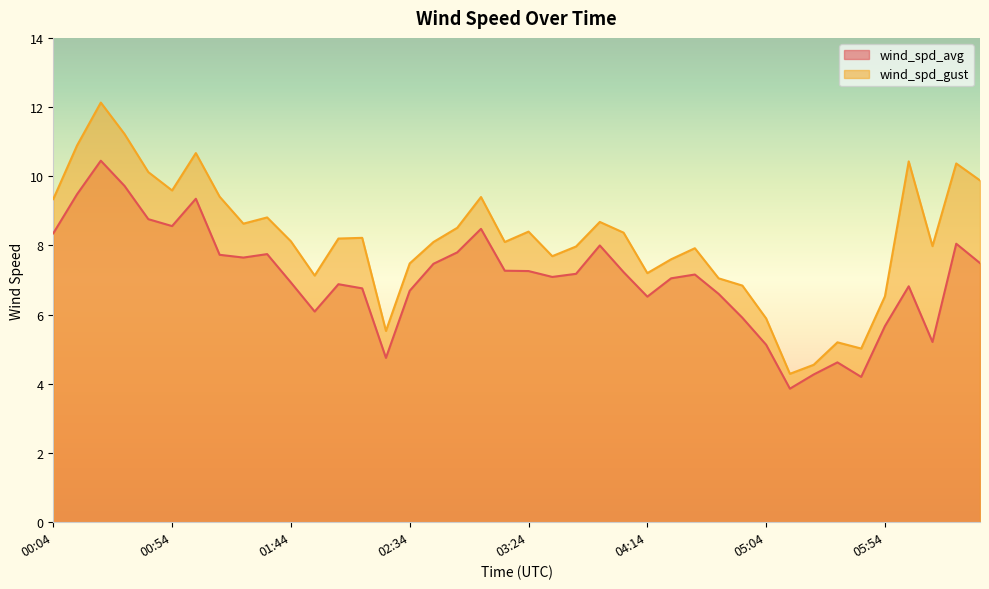

What is the difference between the maximum and minimum values in the wind_spd_avg series?

6.6